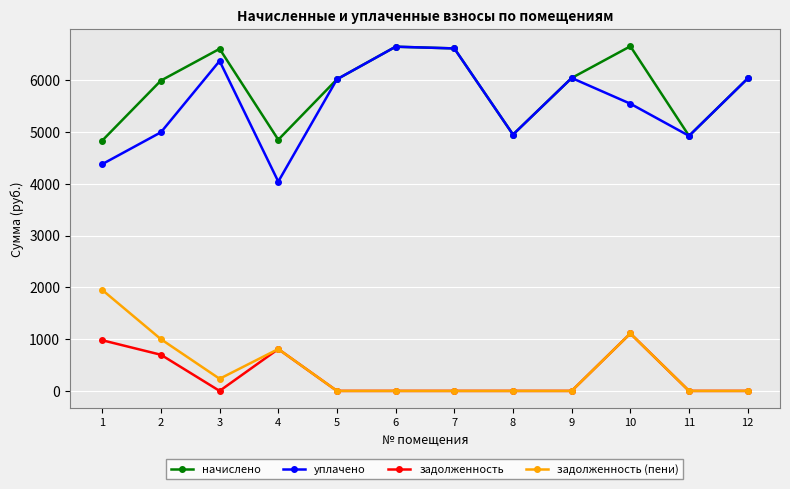

In начислено, how many points are lower than both neighbors (excluding endpoints)?

3